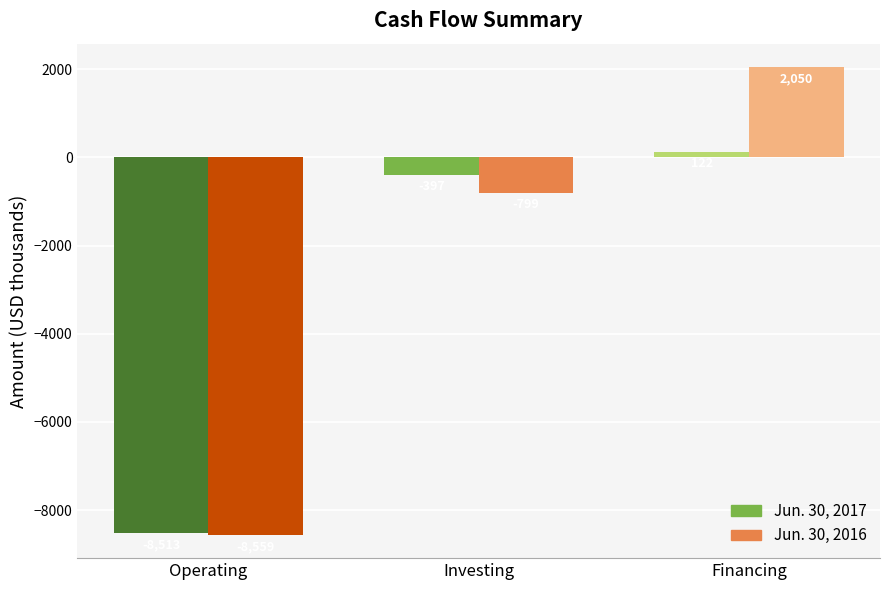

Rank the series at Net cash used in investing activities from highest to lowest value.

Jun. 30, 2017, Jun. 30, 2016